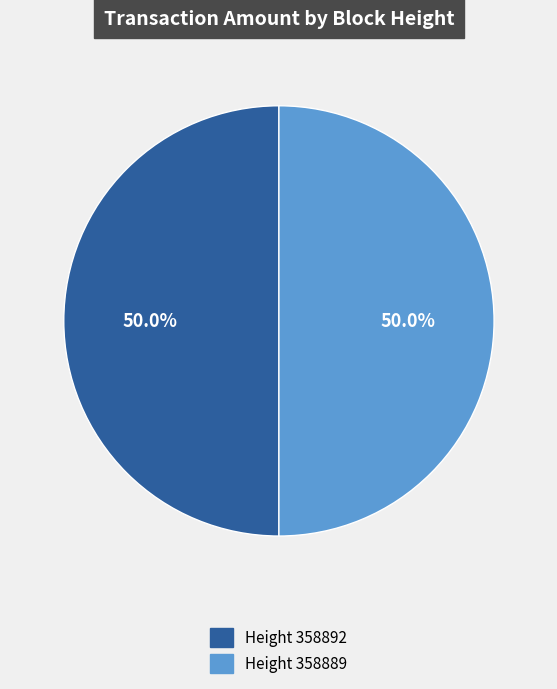

Approximately how many times larger is the value at Height 358889 compared to Height 358892?

1.0